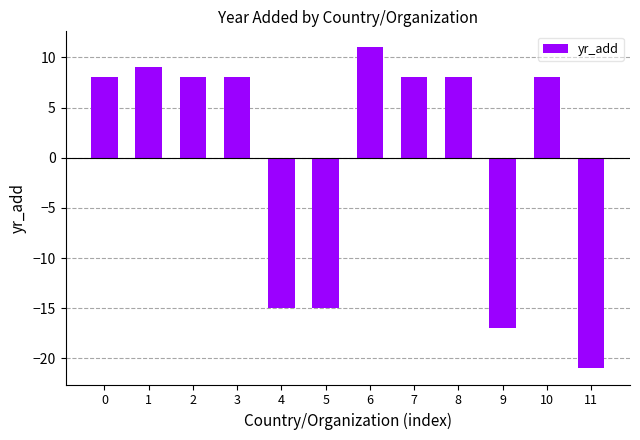

What is the change in value from 5 to 10?

+23